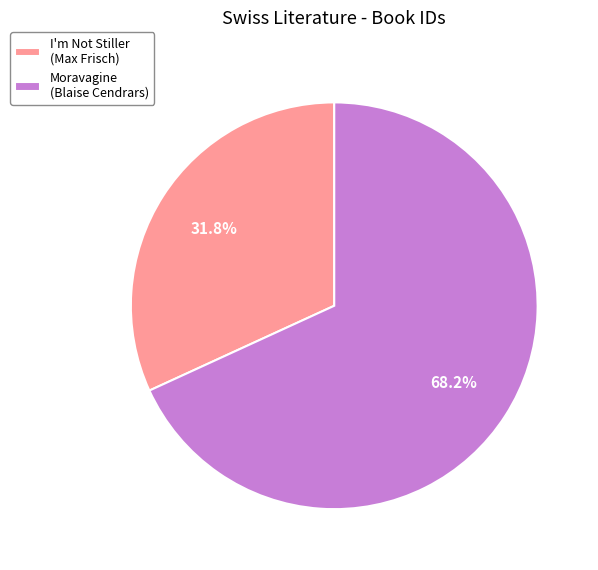

How many slices are in this pie chart?

2